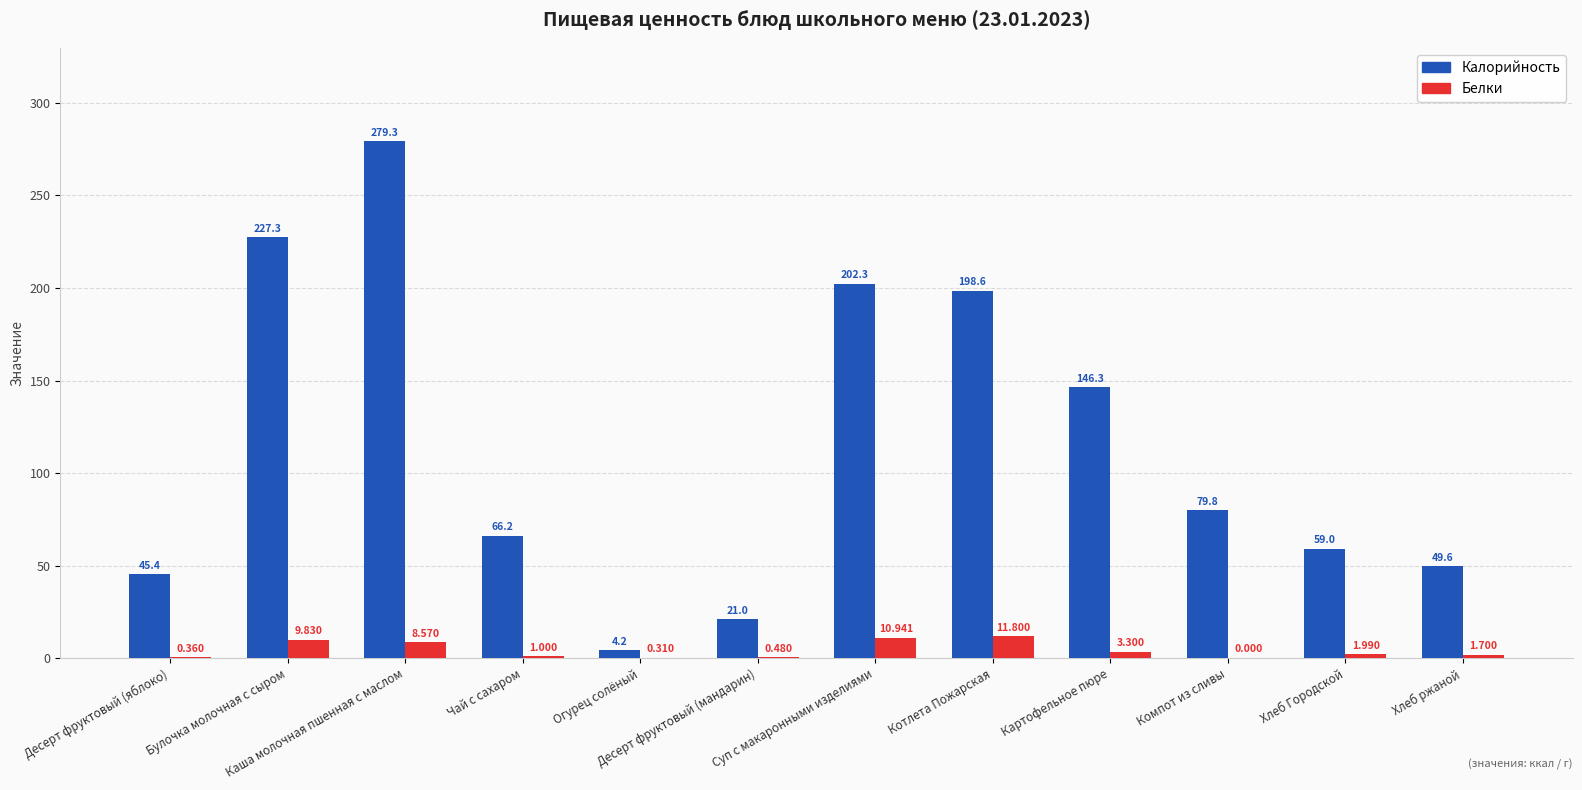

At which label is Белки closest to 5?

Картофельное пюре